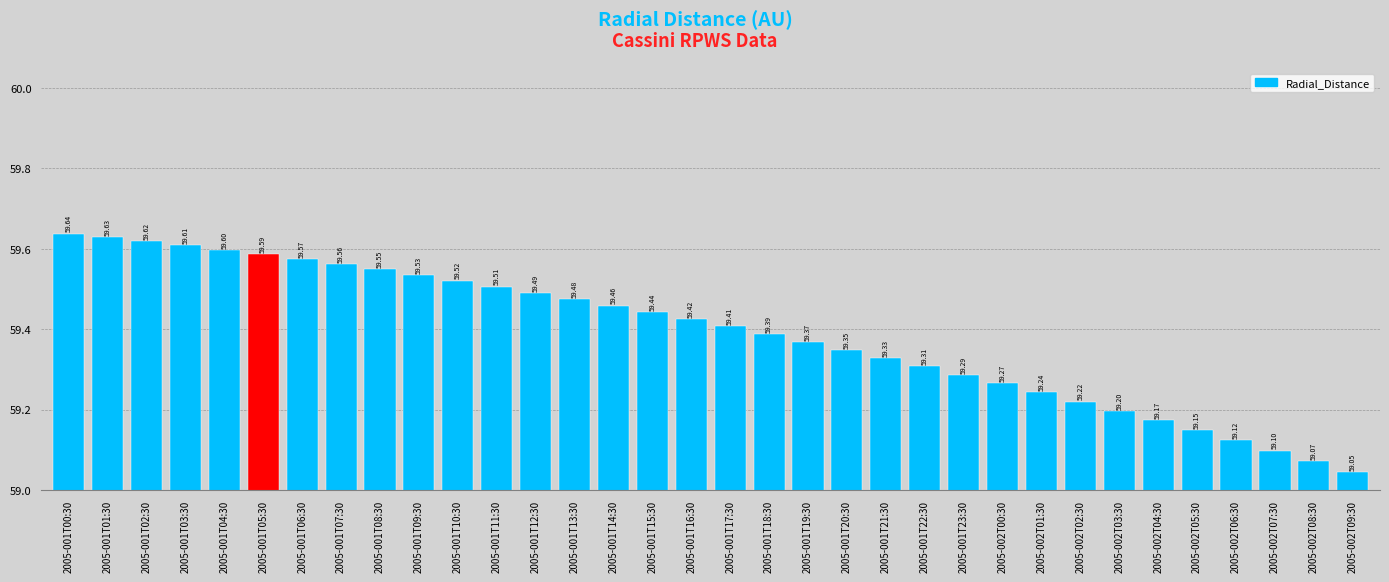

List the labels in order of value, largest first.

2005-001T00:30, 2005-001T01:30, 2005-001T02:30, 2005-001T03:30, 2005-001T04:30, 2005-001T05:30, 2005-001T06:30, 2005-001T07:30, 2005-001T08:30, 2005-001T09:30, 2005-001T10:30, 2005-001T11:30, 2005-001T12:30, 2005-001T13:30, 2005-001T14:30, 2005-001T15:30, 2005-001T16:30, 2005-001T17:30, 2005-001T18:30, 2005-001T19:30, 2005-001T20:30, 2005-001T21:30, 2005-001T22:30, 2005-001T23:30, 2005-002T00:30, 2005-002T01:30, 2005-002T02:30, 2005-002T03:30, 2005-002T04:30, 2005-002T05:30, 2005-002T06:30, 2005-002T07:30, 2005-002T08:30, 2005-002T09:30